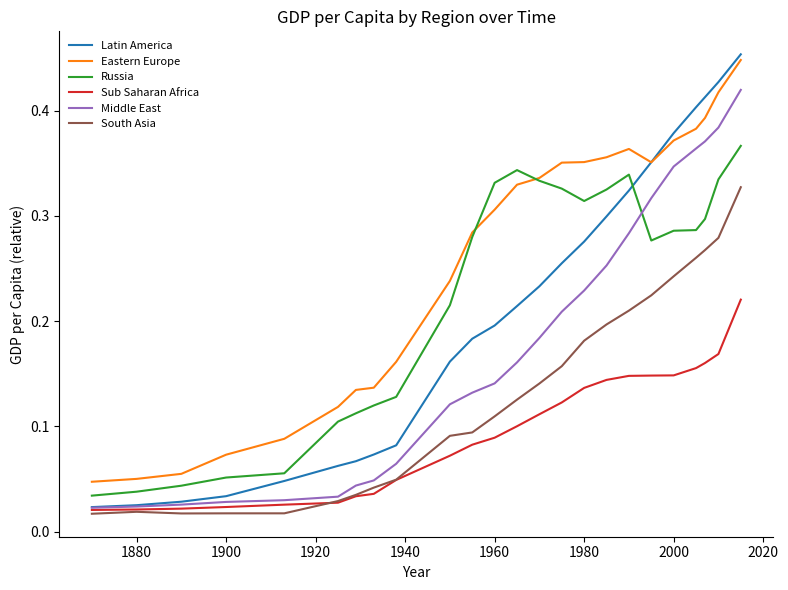

Which series has the largest total across all categories?

Eastern Europe